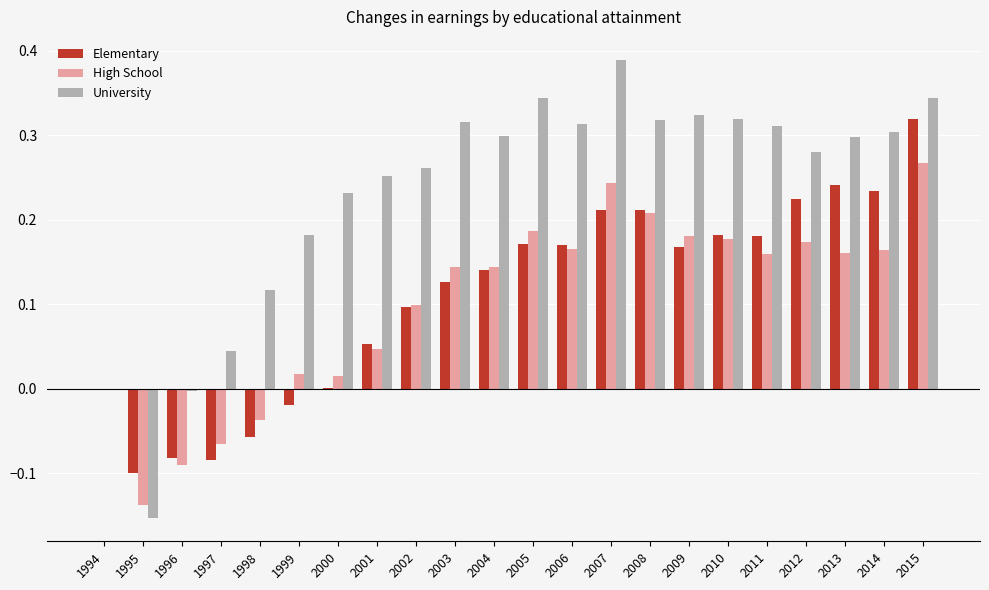

At which category does the chart reach its peak across all series?

2007